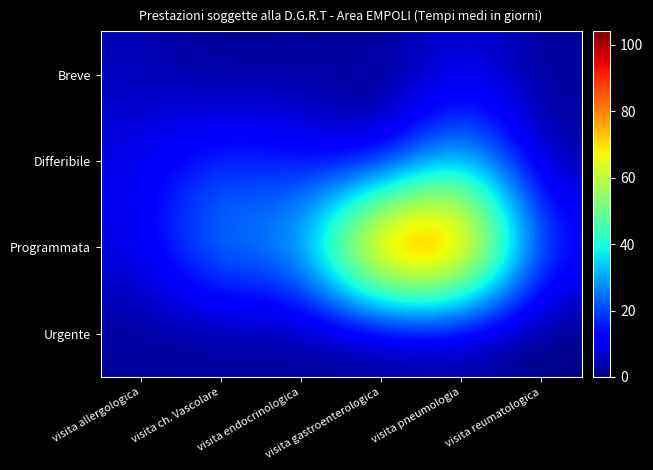

At how many categories does at least one series exceed 79?

2